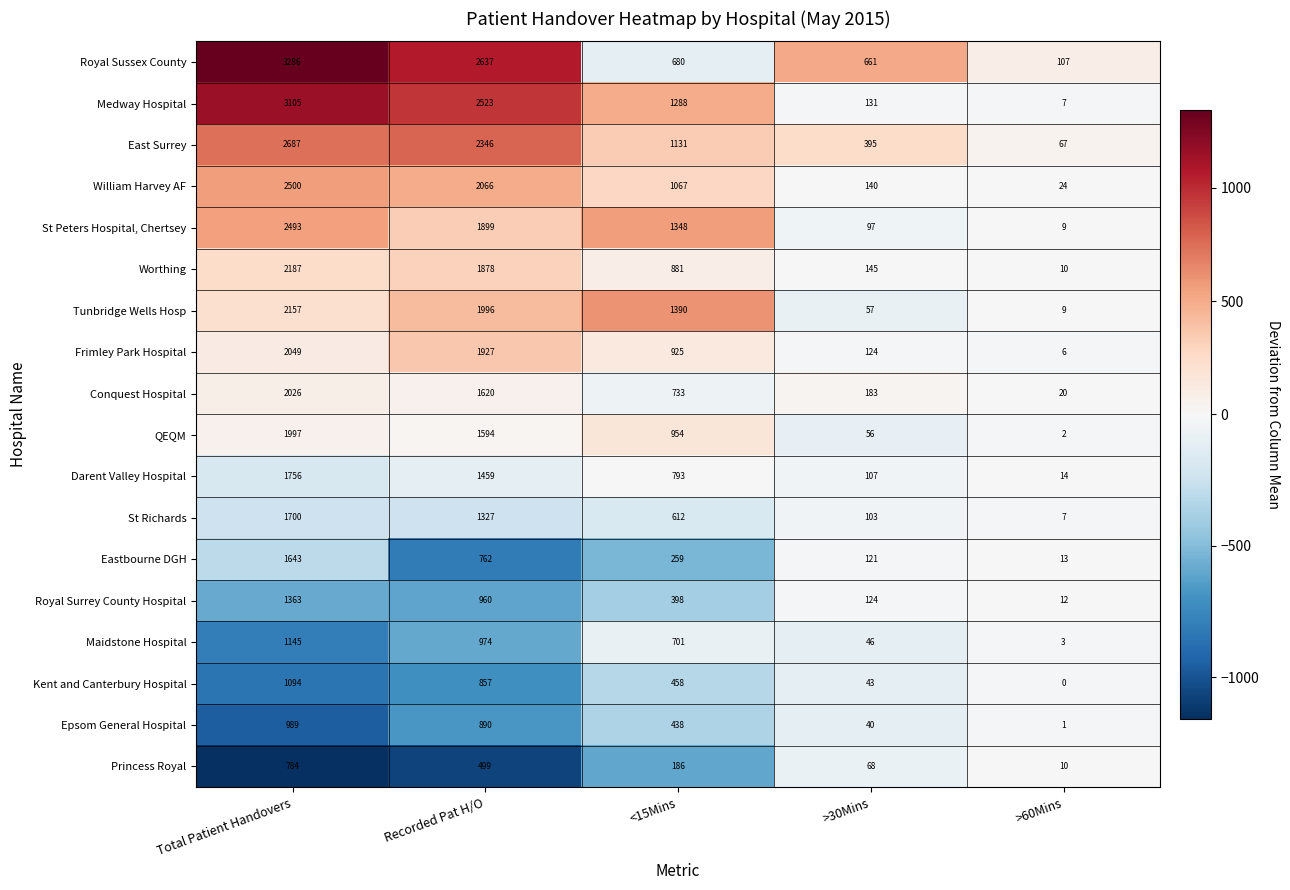

What is the sum of all St Peters Hospital, Chertsey values?

5846